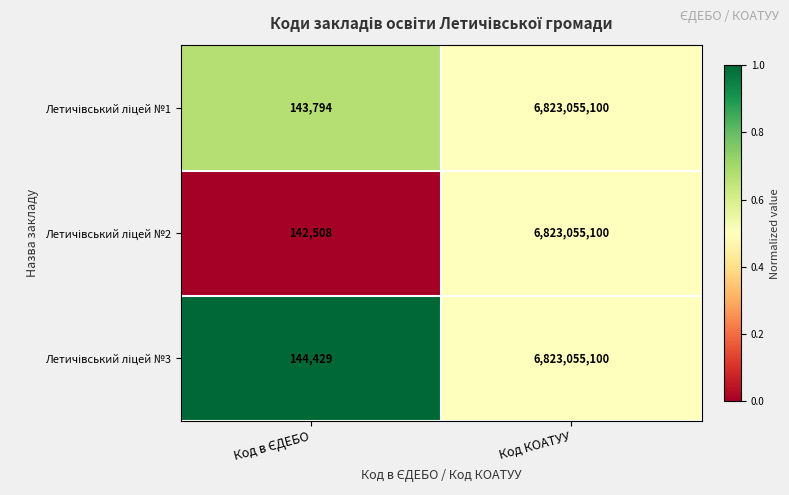

Count the number of data series in this chart.

3